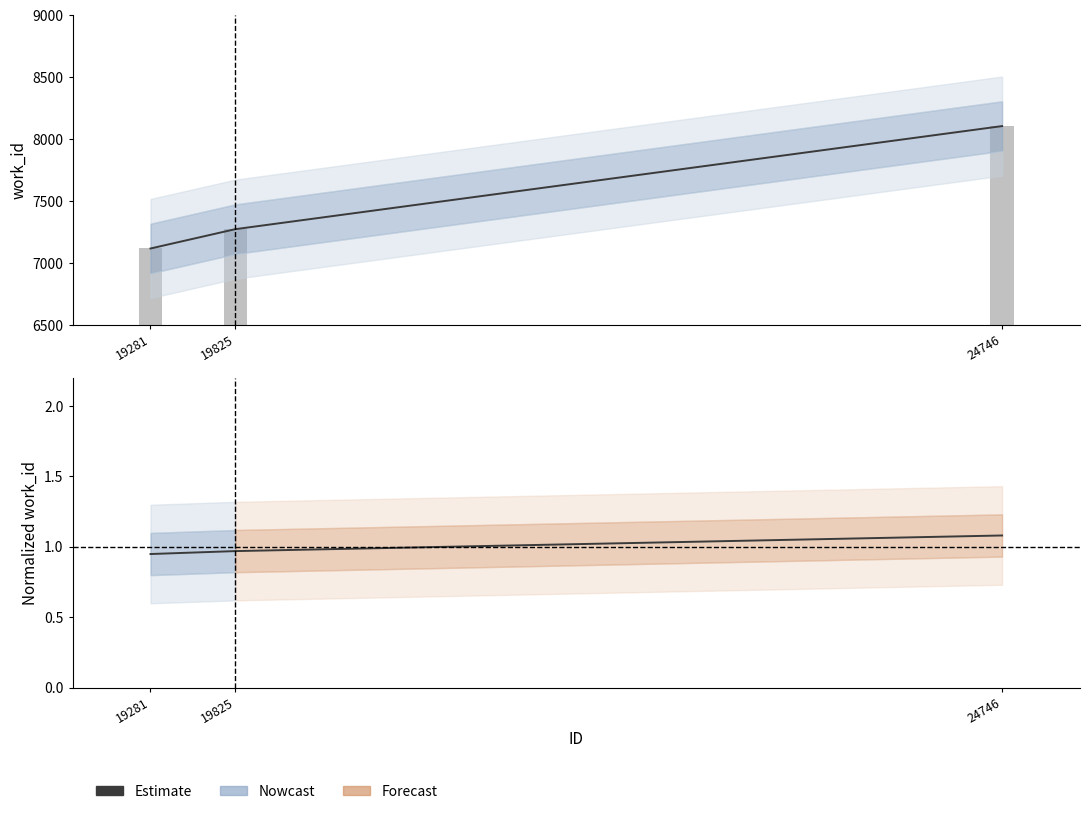

Reading left to right, list all the values displayed in this chart.

Nowcast: 7119.0	7275.0	8107.0
Estimate: 0.9	1.0	1.1